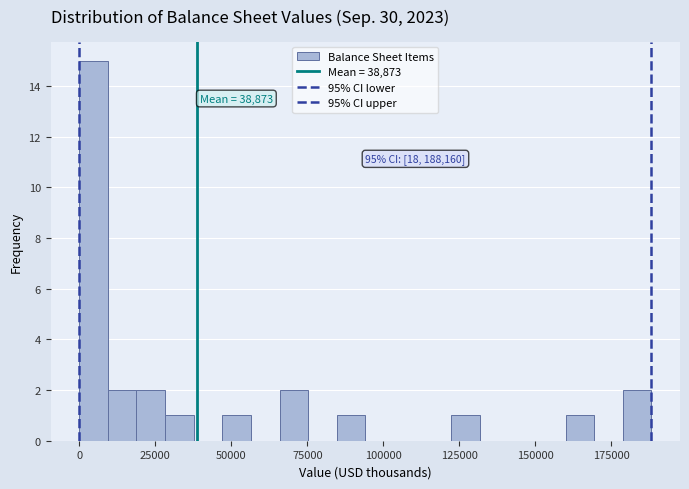

Around what value on the x-axis is the tallest bar? Give the approximate position of its centre, as read against the axis.

5000